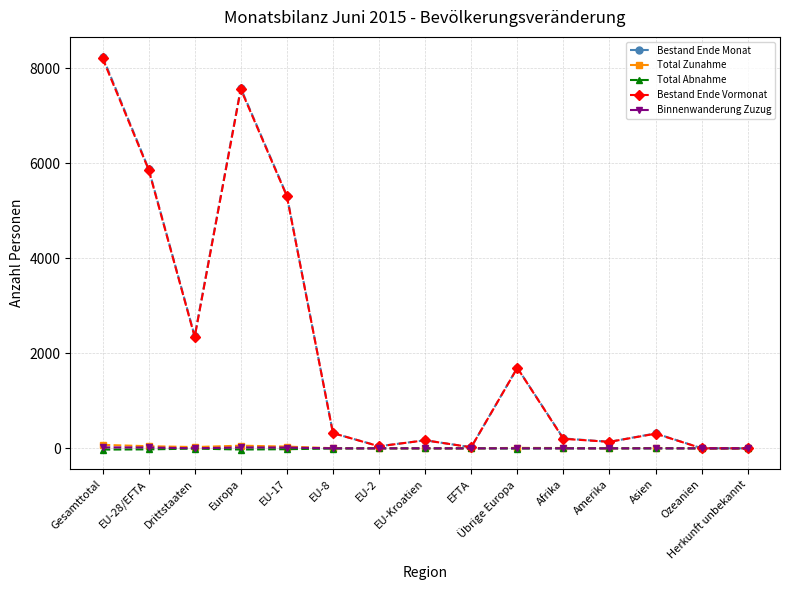

How many lines are shown in the chart?

5